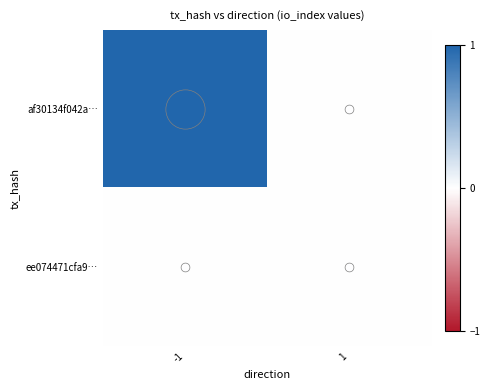

Count the number of data series in this chart.

2